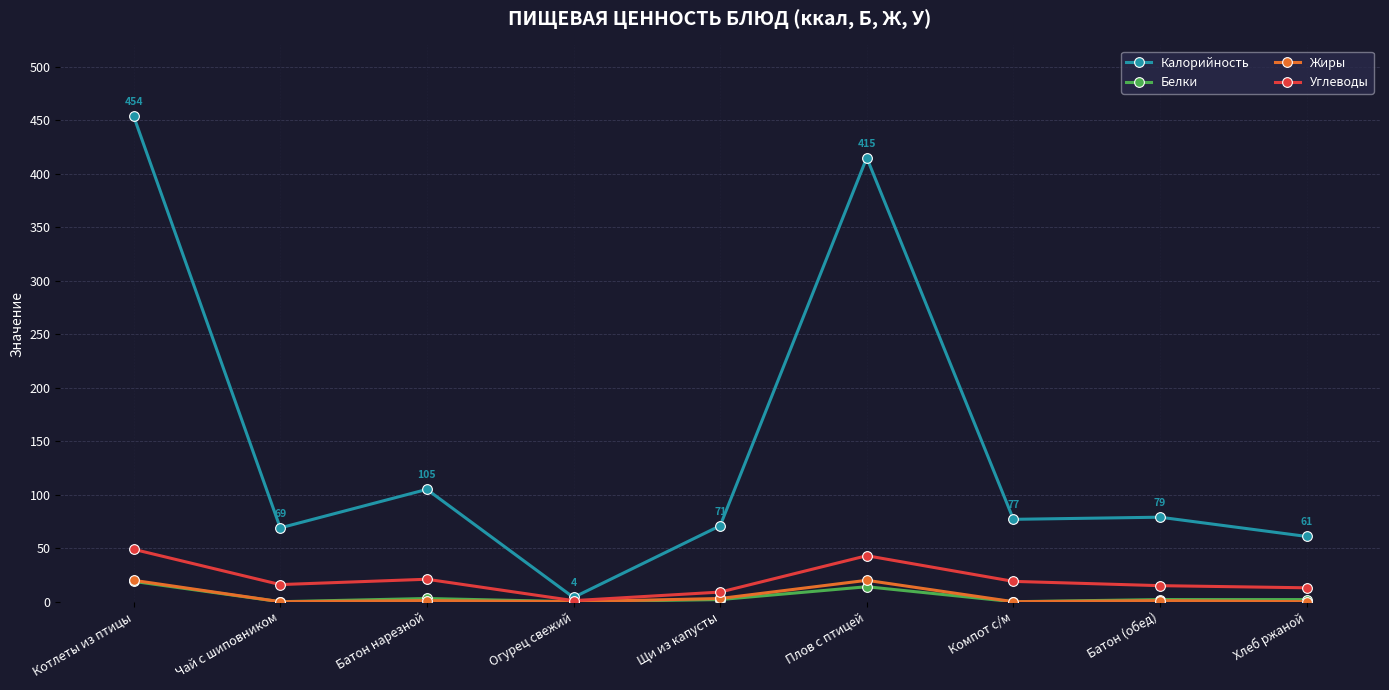

Which series has the widest spread of values?

Калорийность